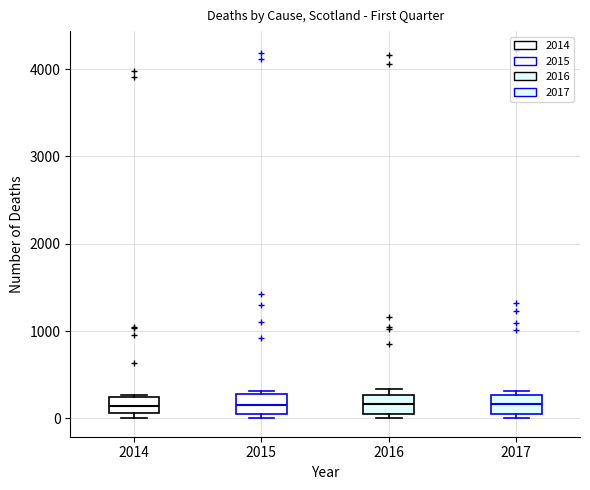

Where does the median line of the box at x = 2017 sit on the y-axis? The values are not printed on the chart, so give them approximately, as read against the axis.

200